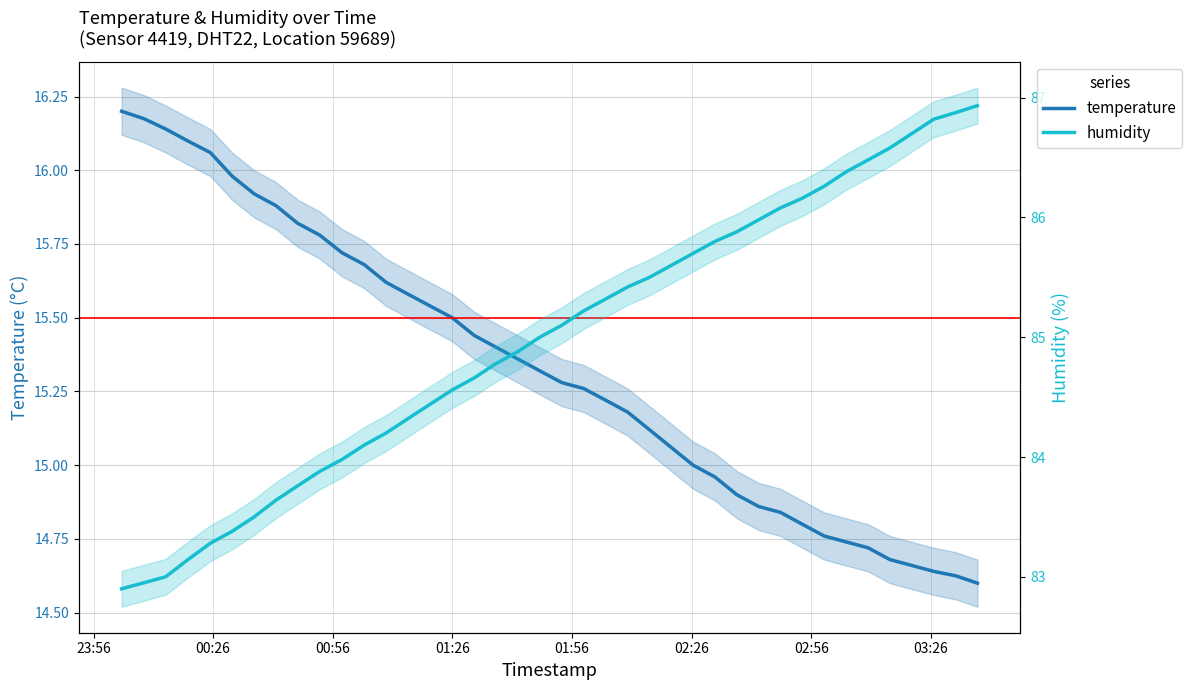

Does the chart display data point markers on the line(s)?

No